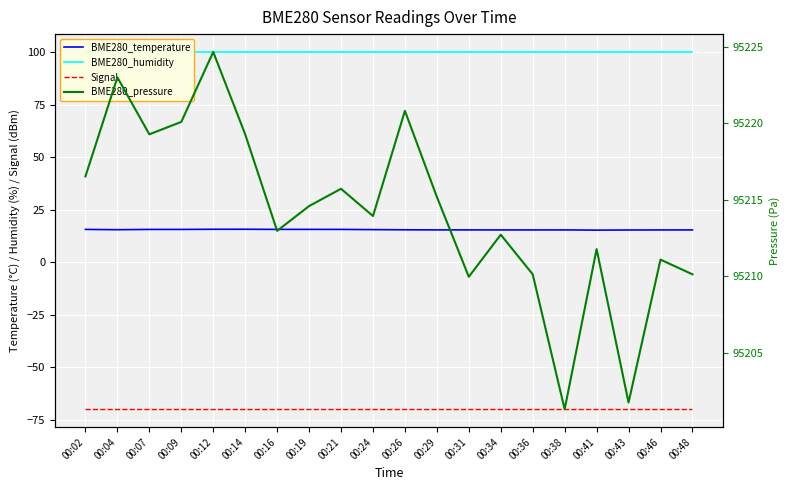

True or false: BME280_temperature and BME280_humidity intersect in this chart.

False